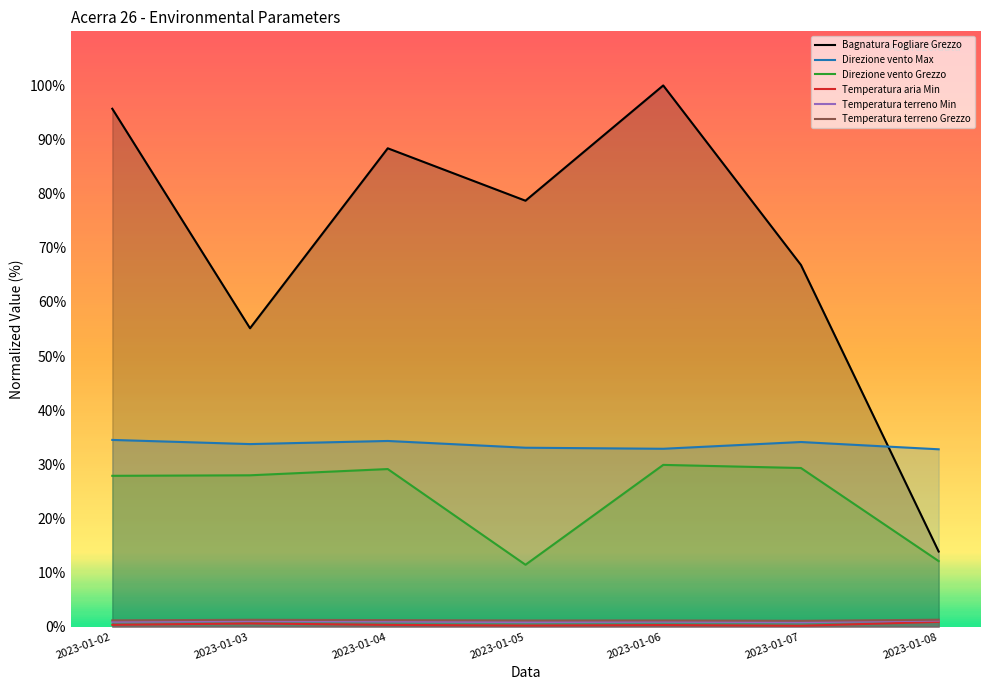

Reading right to left, transcribe all the data shown in this chart.

Bagnatura Fogliare Grezzo: 13.9	66.8	100.0	78.7	88.4	55.1	95.7
Direzione vento Max: 32.8	34.1	32.9	33.1	34.3	33.7	34.5
Direzione vento Grezzo: 12.1	29.3	29.9	11.4	29.1	28.0	27.9
Temperatura aria Min: 0.9	0.2	0.3	0.2	0.3	0.6	0.3
Temperatura terreno Min: 1.1	0.8	0.9	0.8	1.0	1.0	0.9
Temperatura terreno Grezzo: 1.3	1.1	1.1	1.1	1.2	1.3	1.2